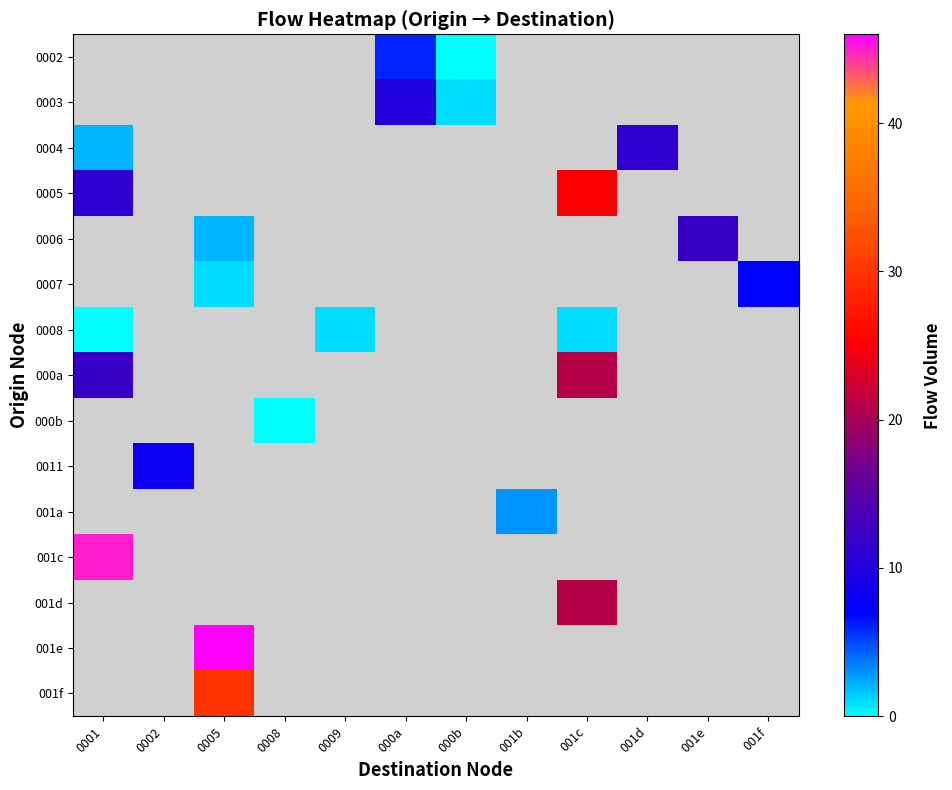

How many values in 0005 are above zero?

2